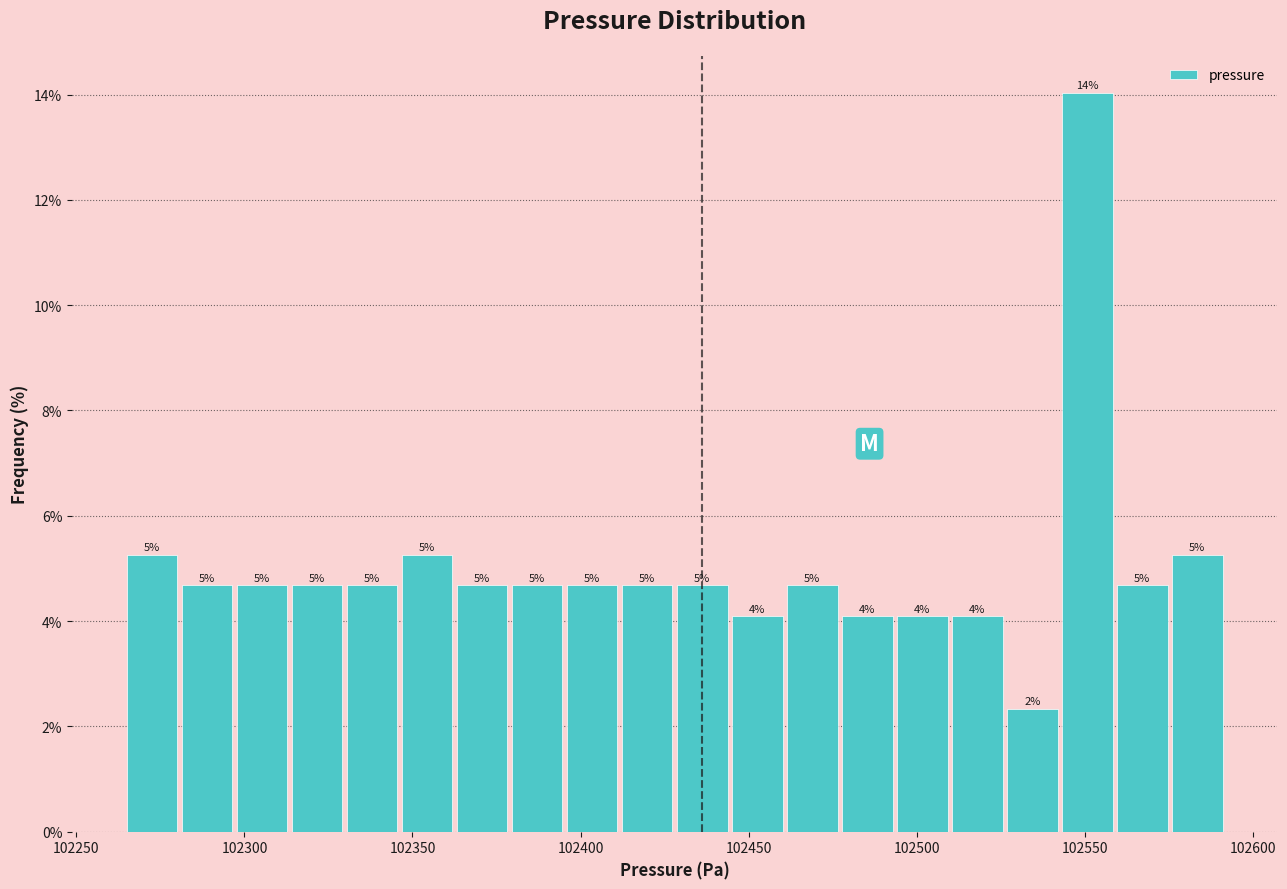

Read against the x-axis, roughly where is the centre of the tallest bar?

102550